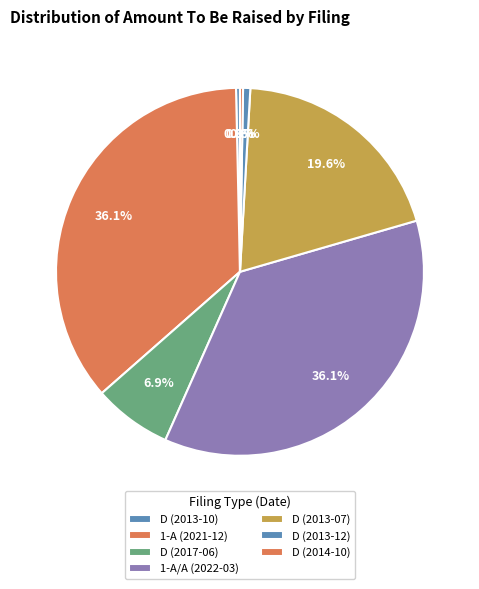

How many slices are in this pie chart?

7